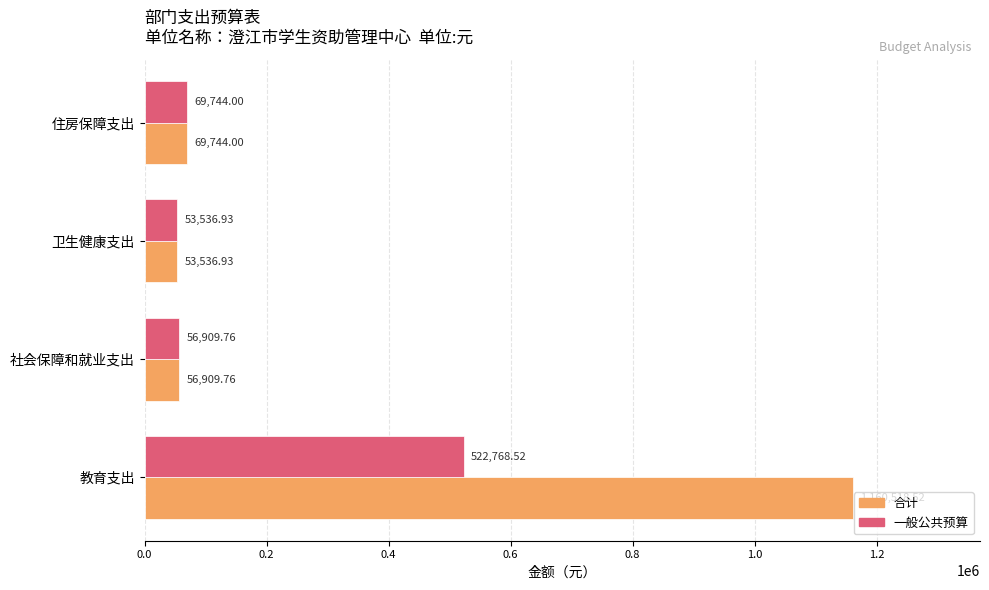

What are all the series names shown in the legend?

合计, 一般公共预算